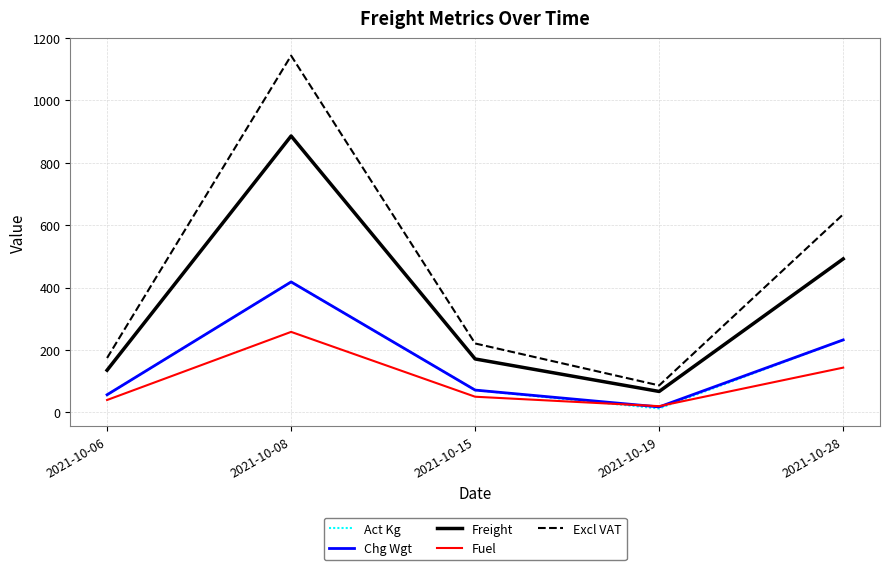

Reading left to right, transcribe all the data shown in this chart.

Act Kg: 2021-10-06=56.0	2021-10-08=418.0	2021-10-15=71.0	2021-10-19=12.0	2021-10-28=232.0
Chg Wgt: 2021-10-06=56.0	2021-10-08=418.0	2021-10-15=71.0	2021-10-19=17.0	2021-10-28=232.0
Freight: 2021-10-06=134.8	2021-10-08=886.2	2021-10-15=170.8	2021-10-19=66.6	2021-10-28=491.8
Fuel: 2021-10-06=39.2	2021-10-08=257.7	2021-10-15=49.7	2021-10-19=19.4	2021-10-28=143.0
Excl VAT: 2021-10-06=173.9	2021-10-08=1143.9	2021-10-15=220.5	2021-10-19=86.0	2021-10-28=634.9